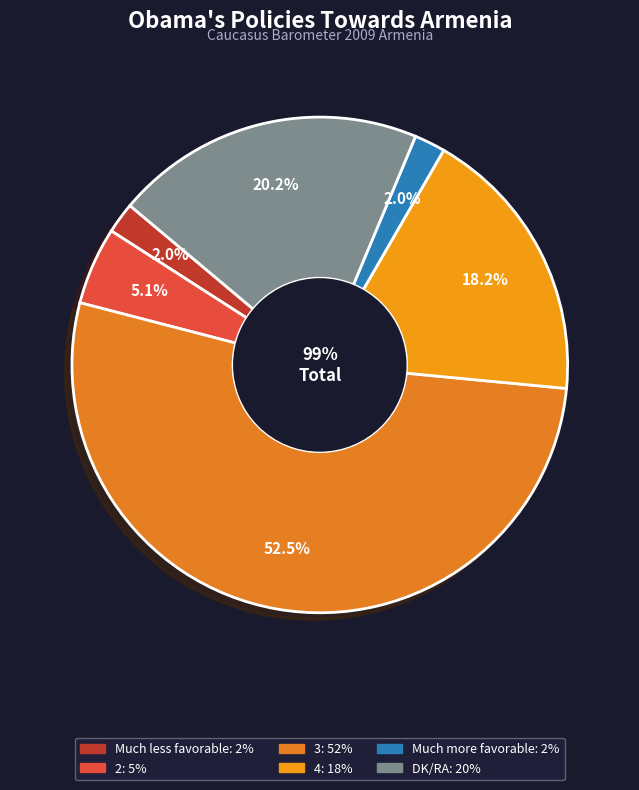

What percentage is NOT represented by 2?

94.9%